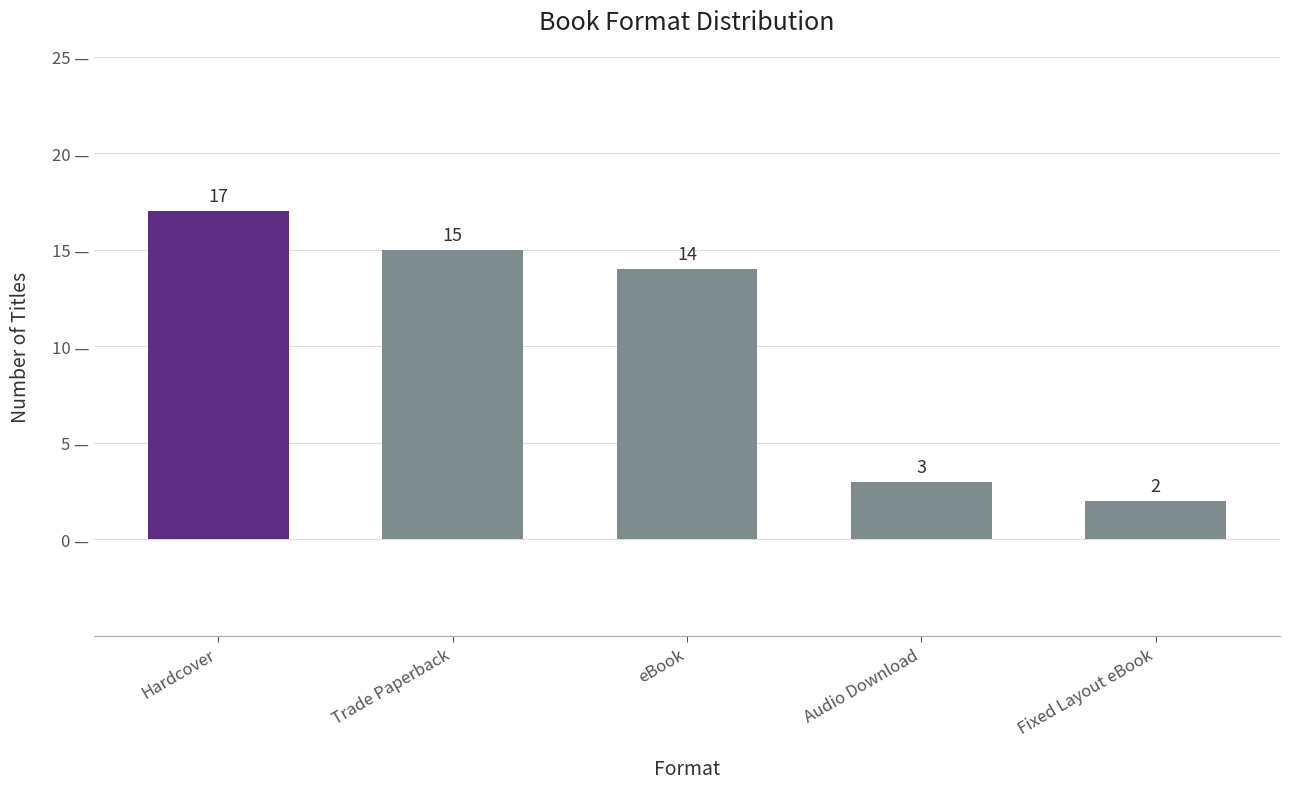

What is the label of the 2nd bar from the right?

Audio Download